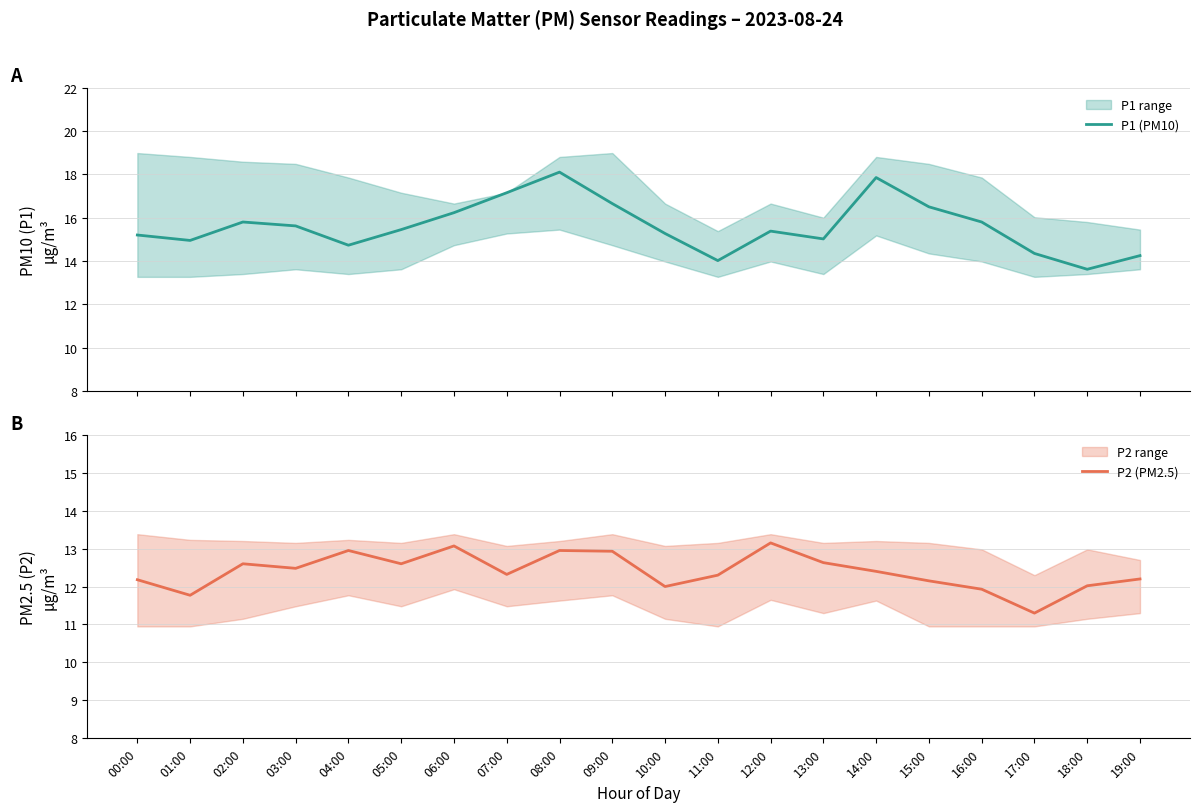

What value does the P2 (PM2.5) series have at 10:00?

12.0